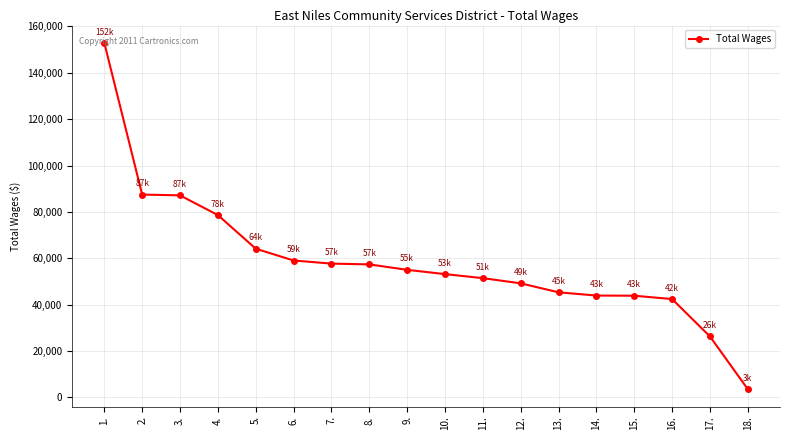

What is the difference between the maximum and minimum values?

149368